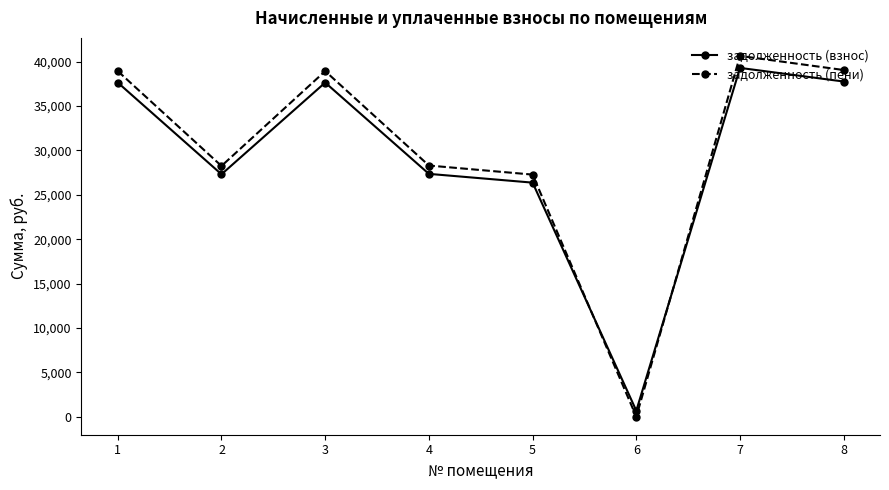

At how many categories does at least one series exceed 24778?

7